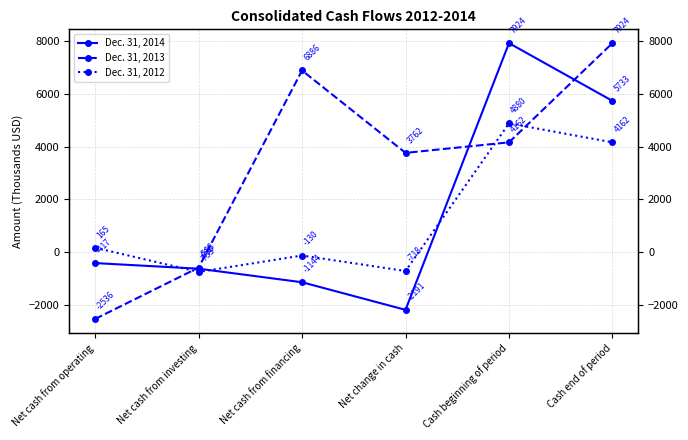

What is the sum of the Dec. 31, 2012 values at Net change in cash and Net cash from operating?

-553